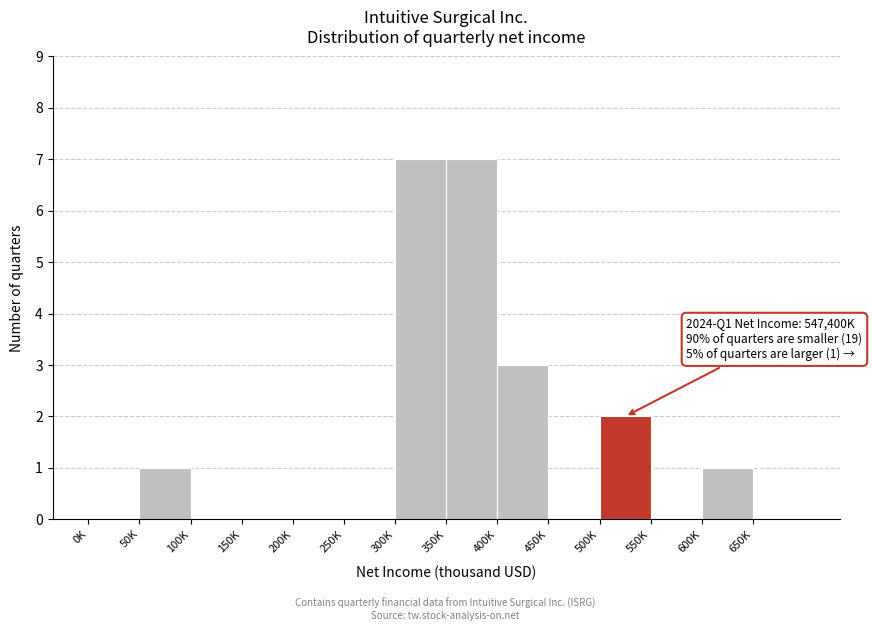

Reading right to left, extract all data points from this chart.

650K=0	600K=1	550K=0	500K=2	450K=0	400K=3	350K=7	300K=7	250K=0	200K=0	150K=0	100K=0	50K=1	0K=0